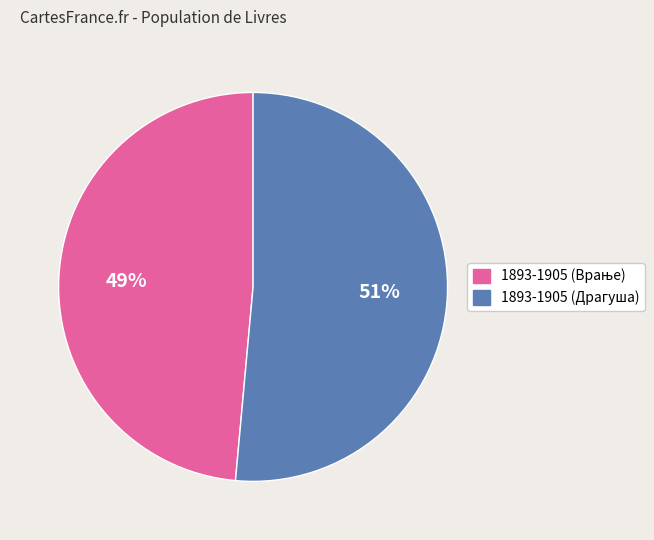

Does any single category account for the majority?

Yes